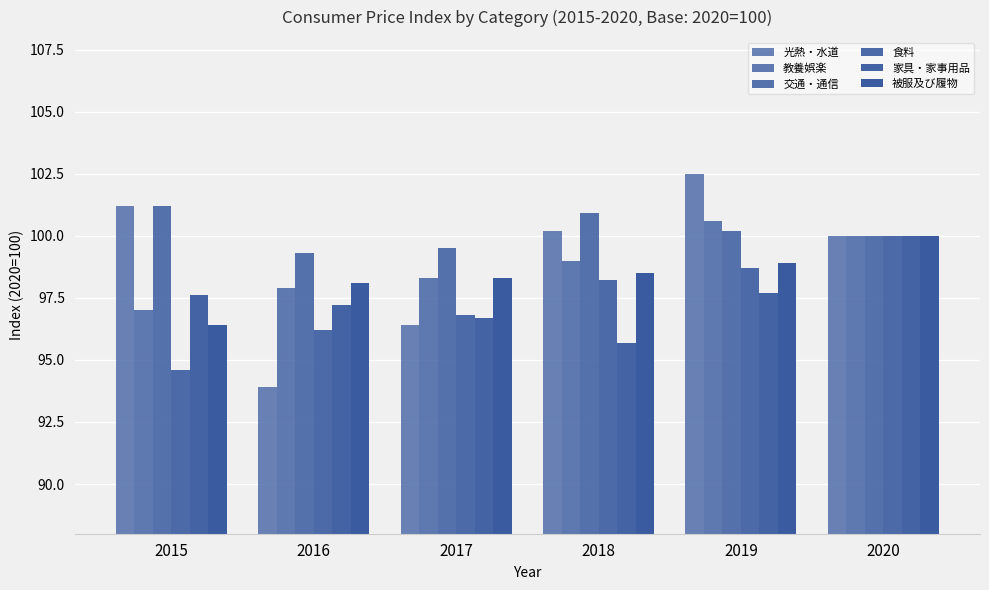

Count the number of categories in the chart.

6